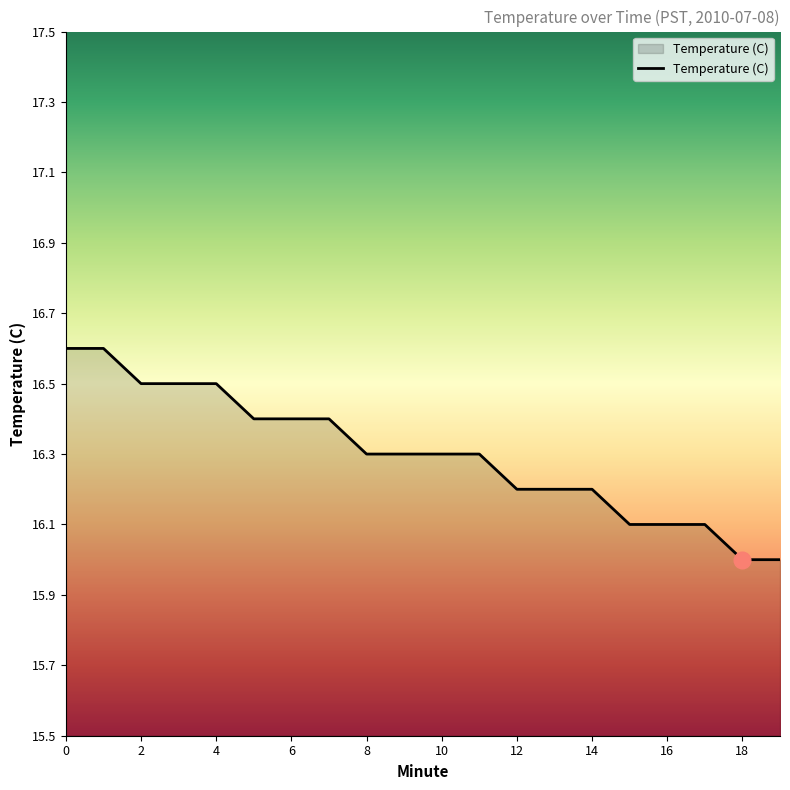

What is the smallest value displayed?

16.0